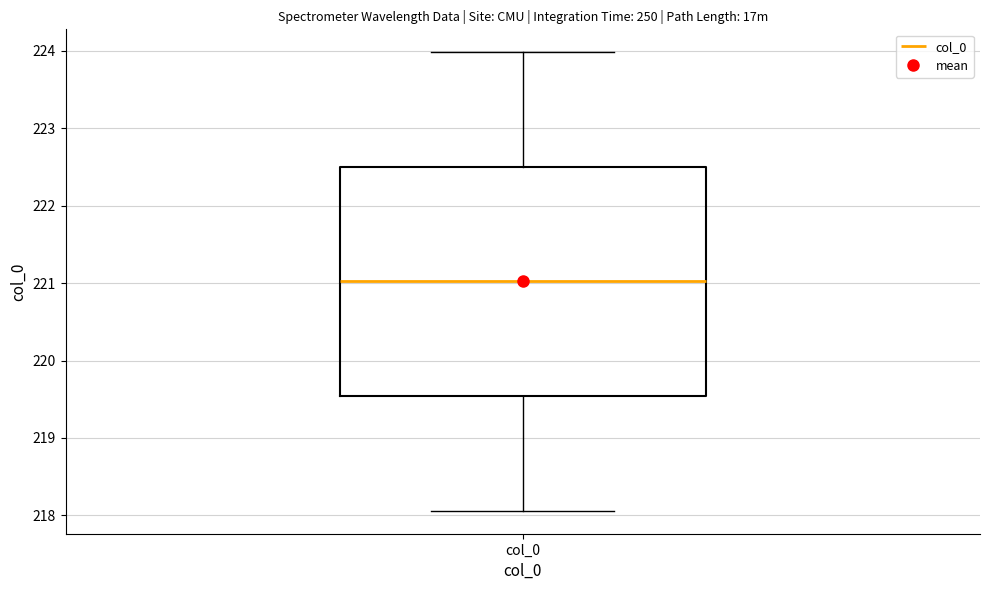

Where does the lower whisker of the box for col_0 end on the y-axis? The values are not printed on the chart, so give them approximately, as read against the axis.

218.1